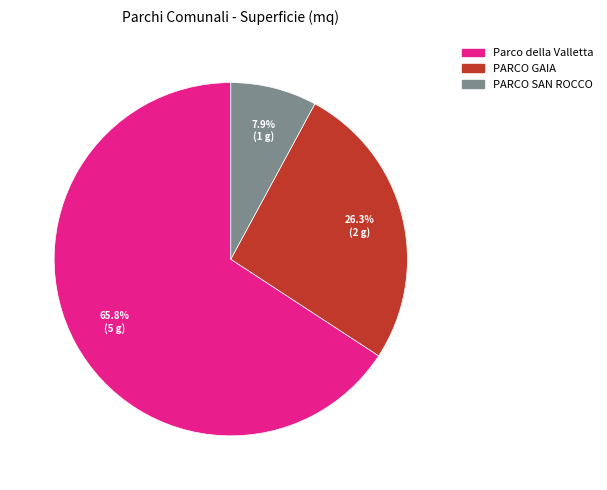

Is it true that Parco della Valletta is 66% of the pie?

True